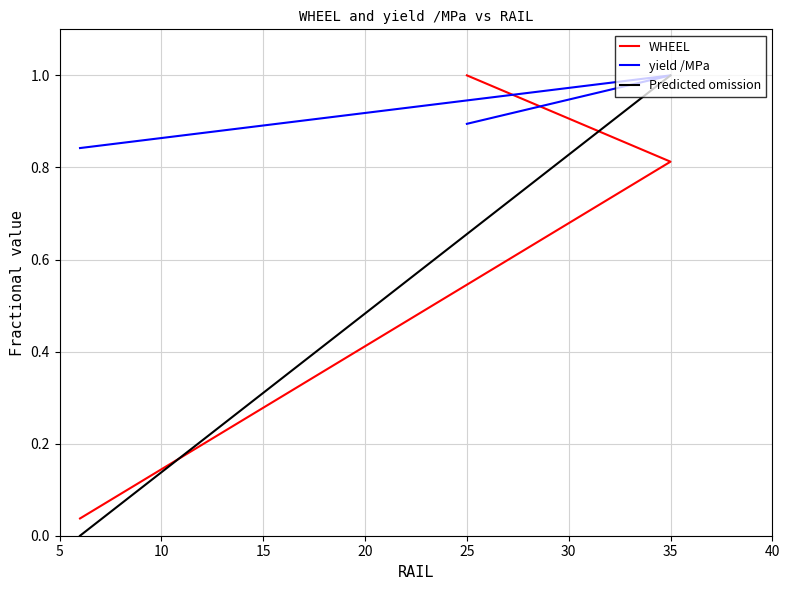

What is the value of the yield /MPa point at the 2nd from the left?

1.0